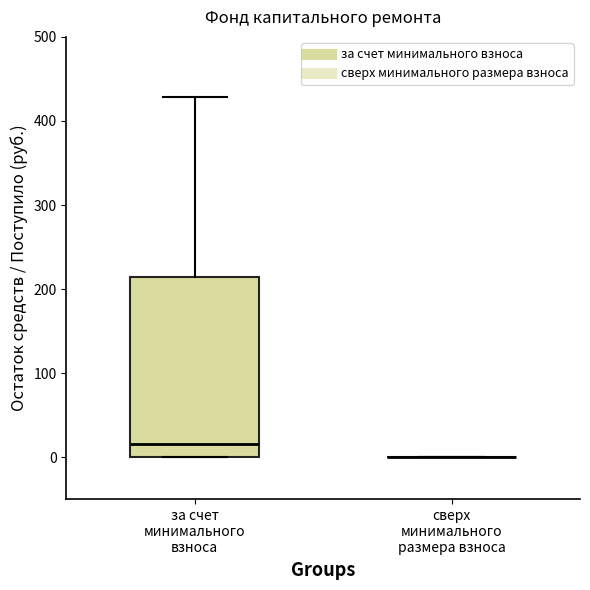

Which box is the tallest, from its lower edge to its upper edge?

за счет минимального взноса